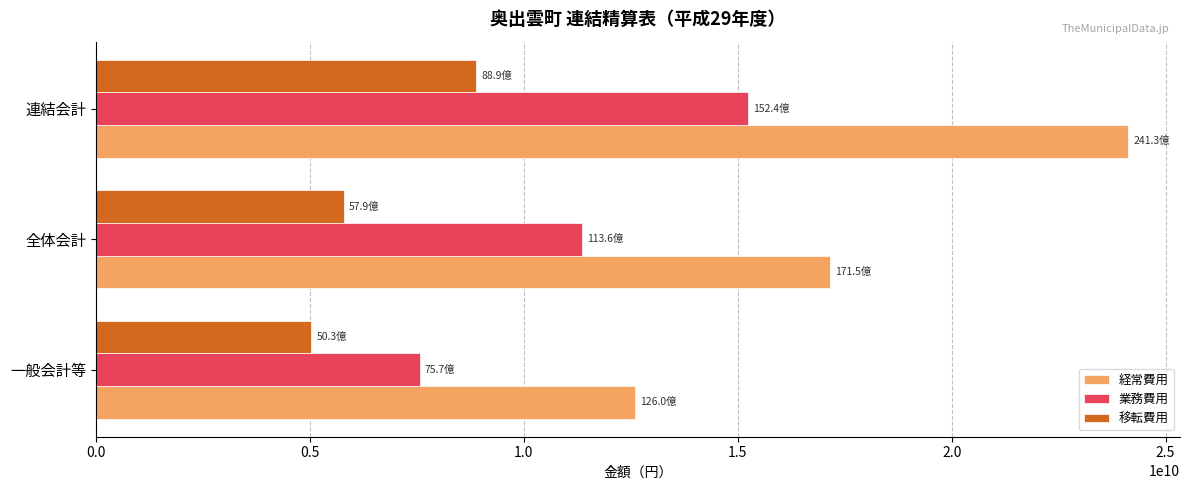

List the labels in order of 業務費用 value, smallest first.

一般会計等, 全体会計, 連結会計